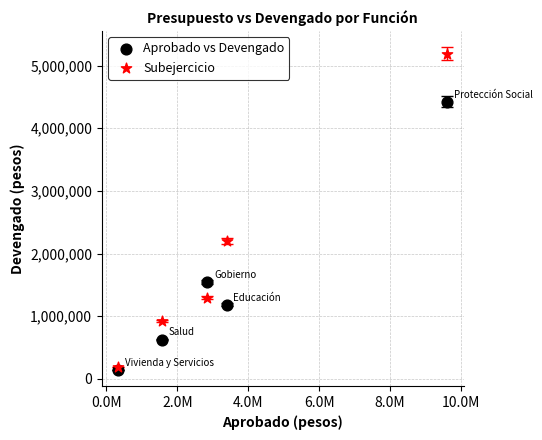

Which series has the widest spread of Y values?

Subejercicio